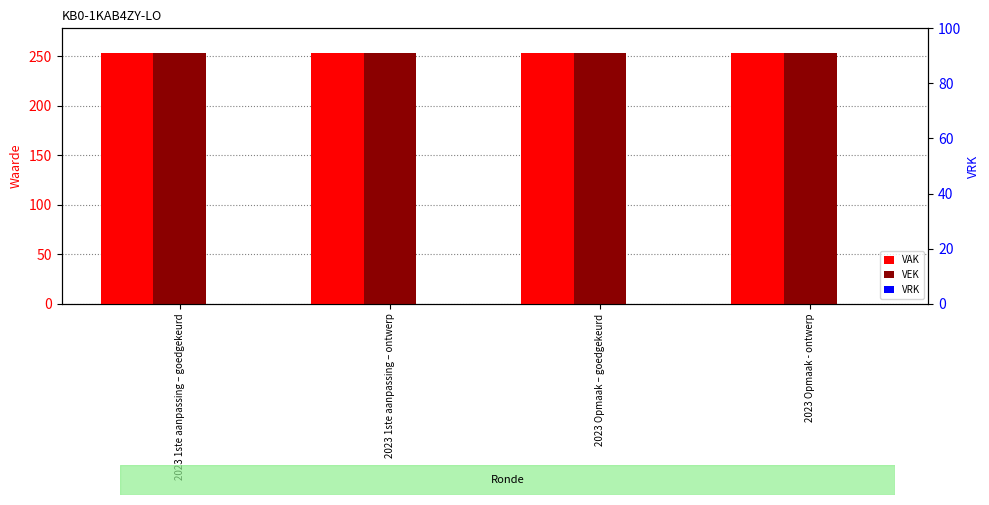

At which label is VEK closest to 253?

2023 1ste aanpassing – goedgekeurd